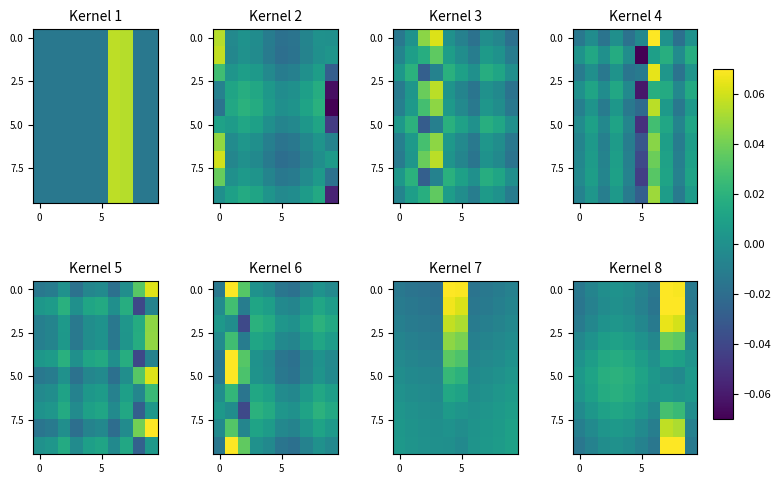

Which has a higher value, 0 or 4?

4